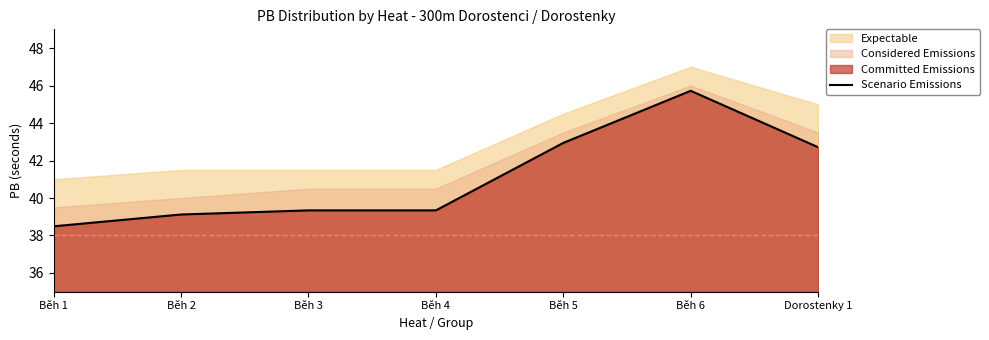

What is the label of the 1st point from the right?

Dorostenky 1